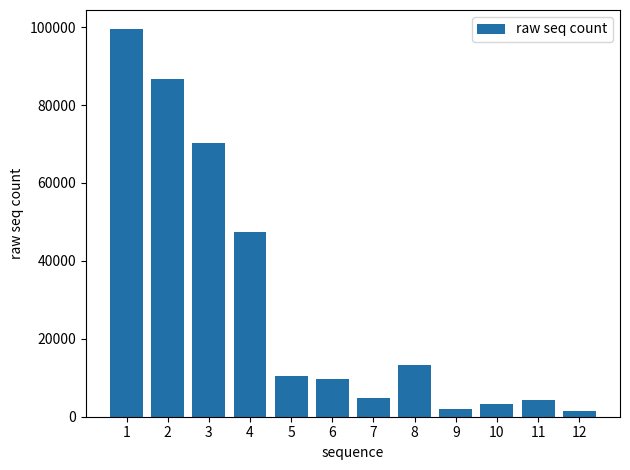

Where does the data first go above 10490?

1